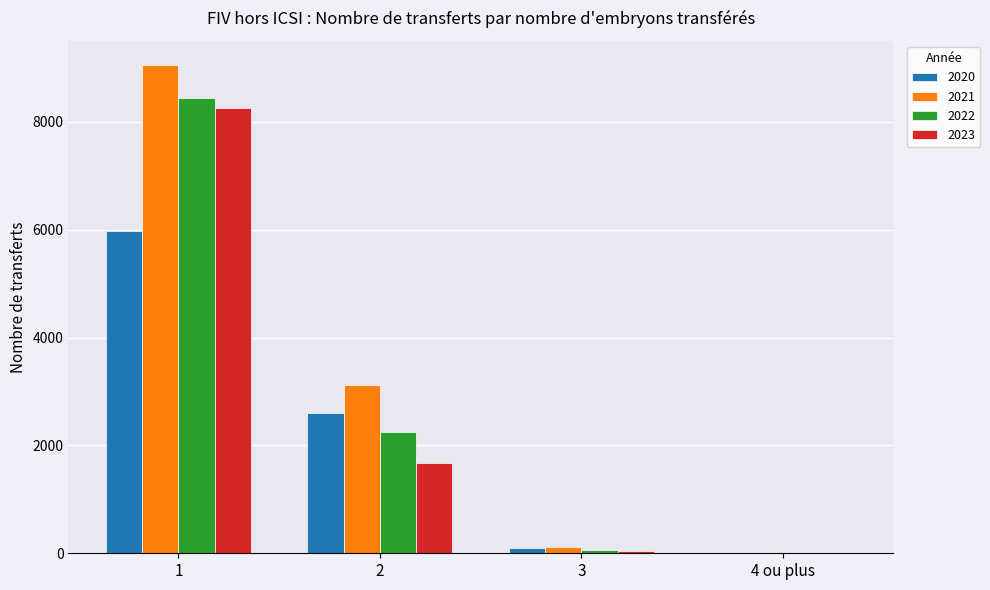

Is the value of 2022 at 1 greater than the value of 2021 at 3?

Yes